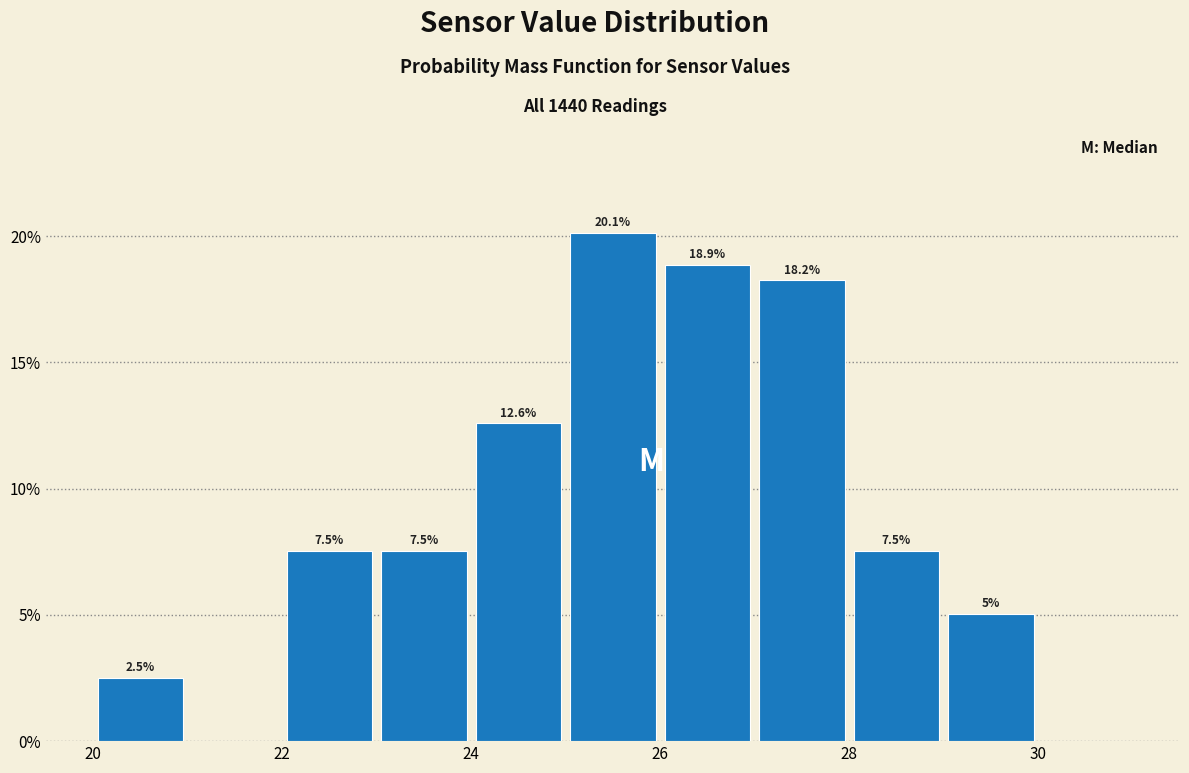

Over which range of the x-axis is the bar tallest?

25 to 26